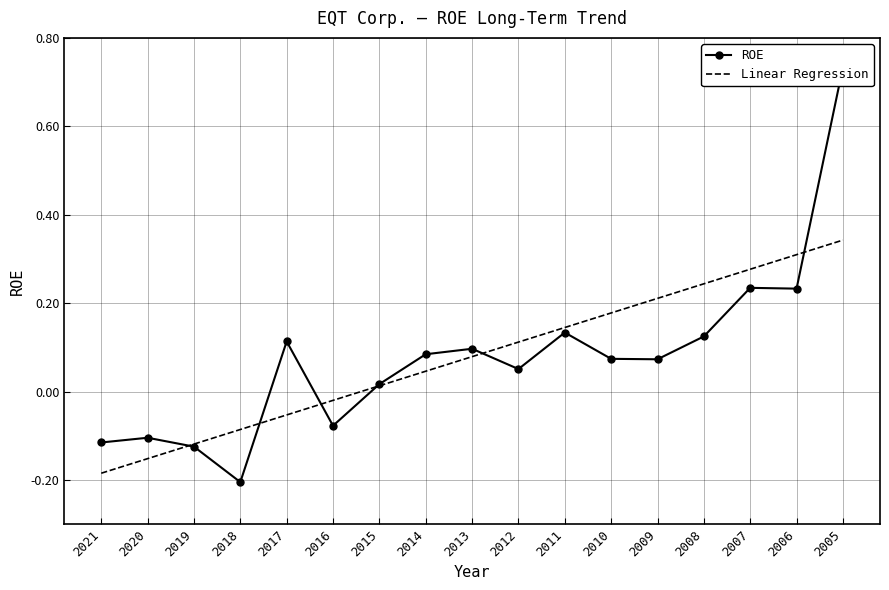

The value at 2016 is -0.1. True or false?

True